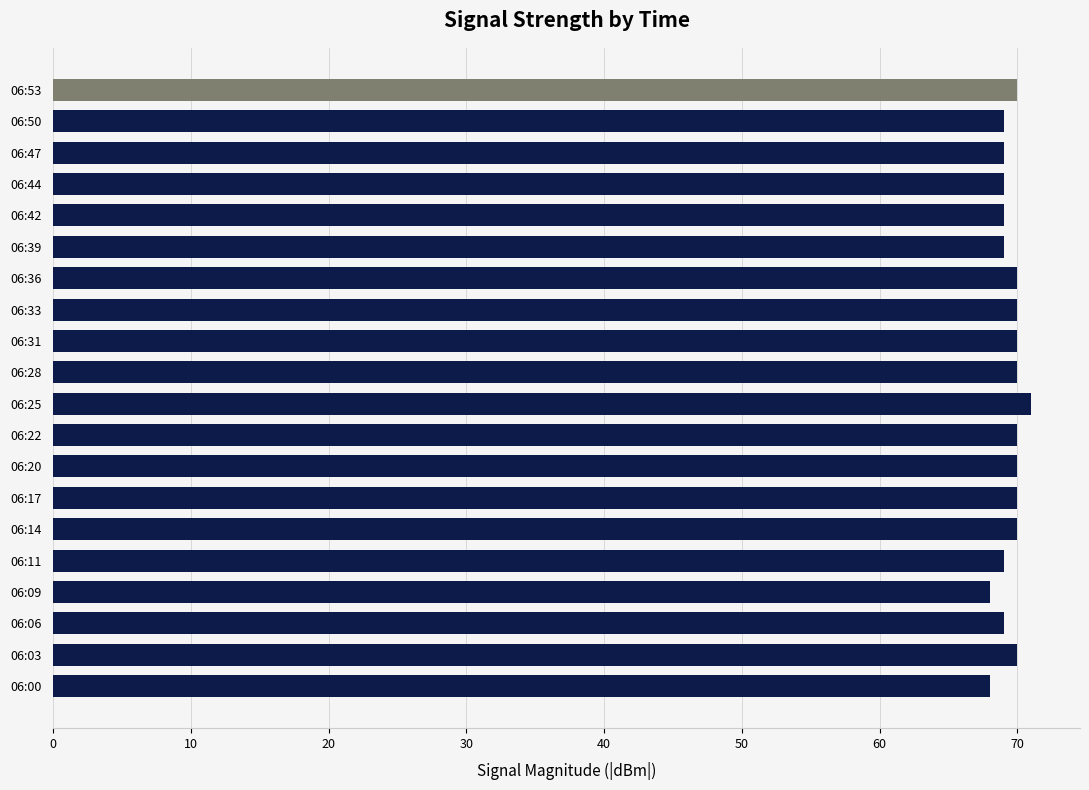

What is the ratio of the value at 06:31 to the value at 06:14?

1.0